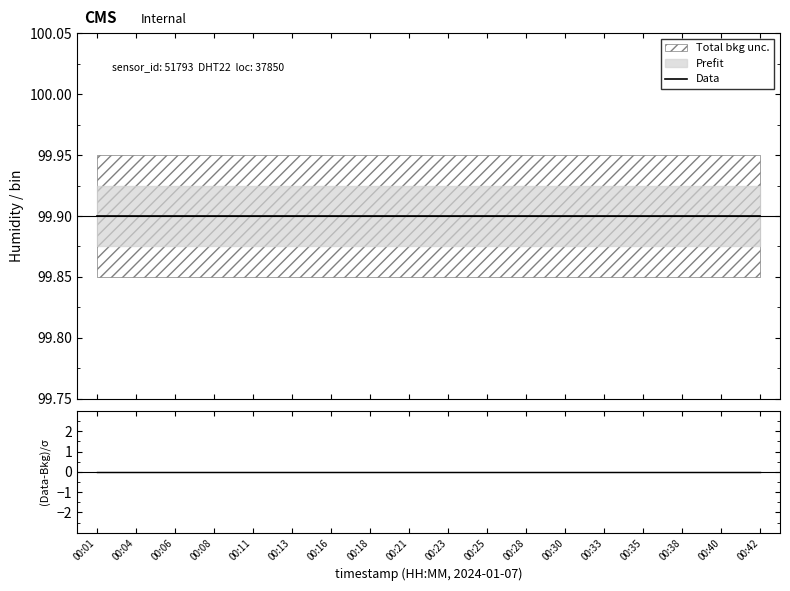

Between 00:42 and 00:28, which is larger?

00:42